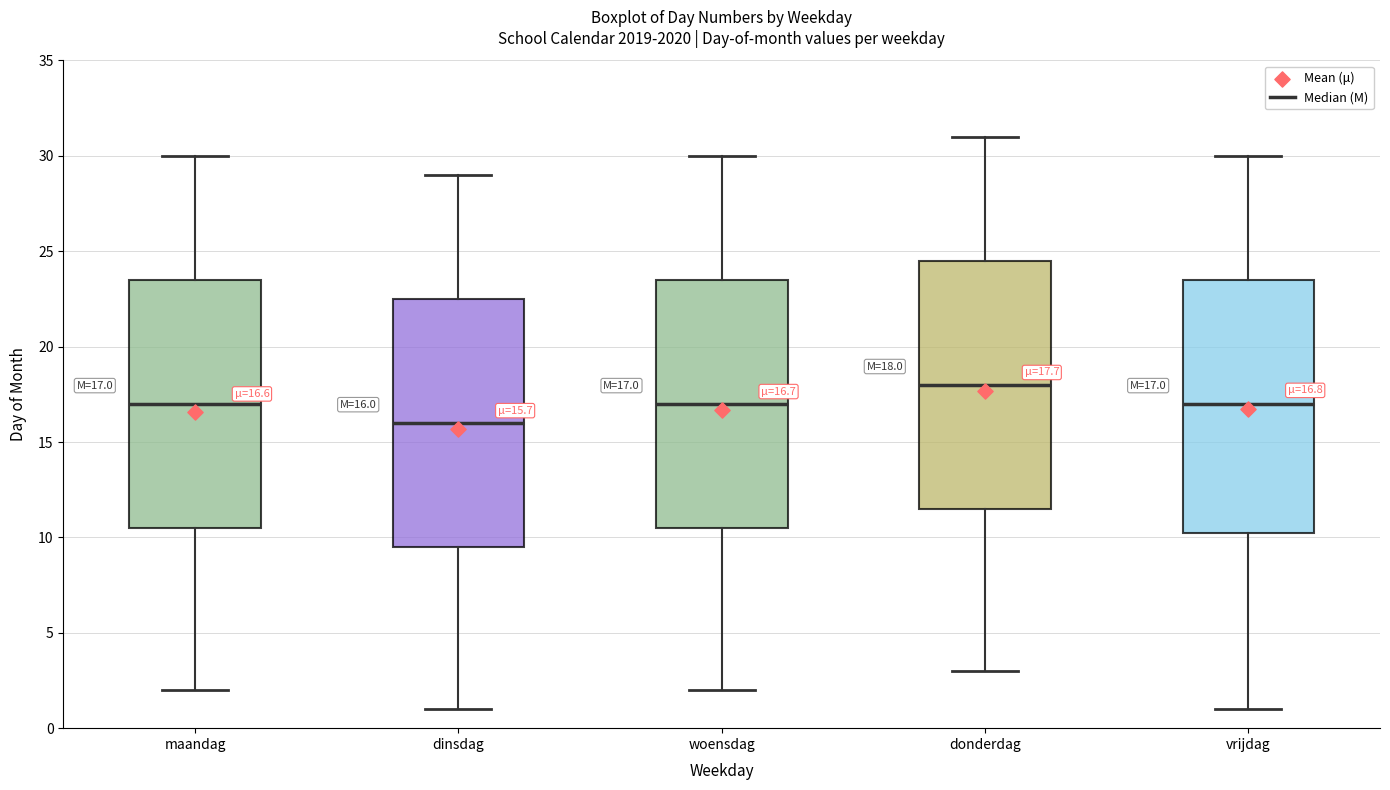

Which box's median line is the lowest?

dinsdag